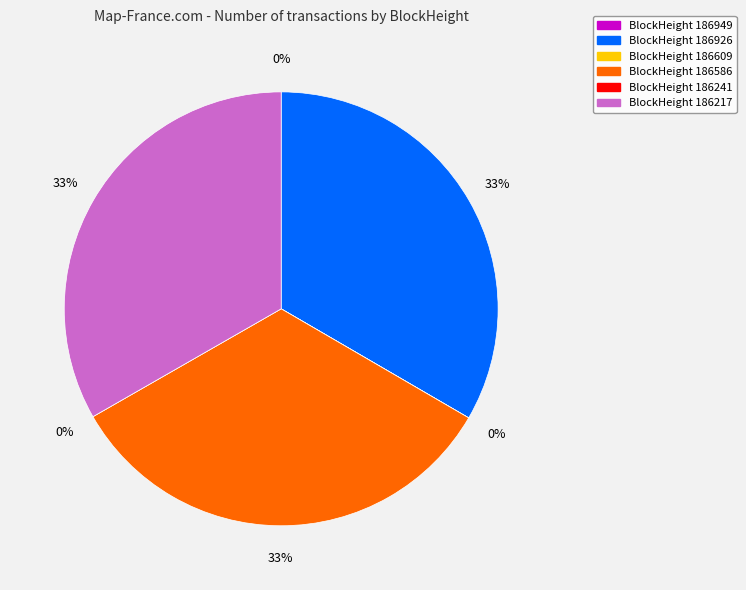

Count the number of slices in the pie.

6